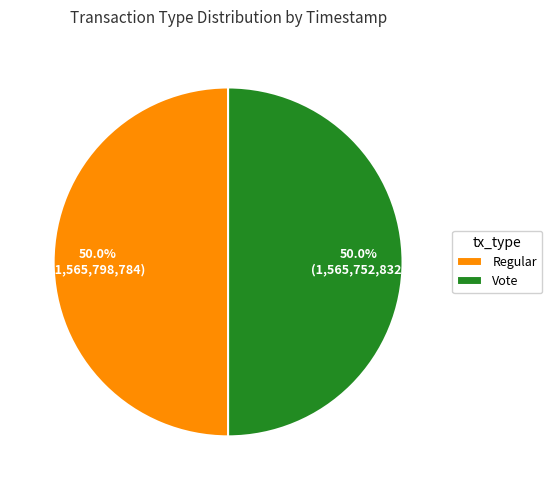

To the nearest percent, what percentage of the pie is Vote?

50%